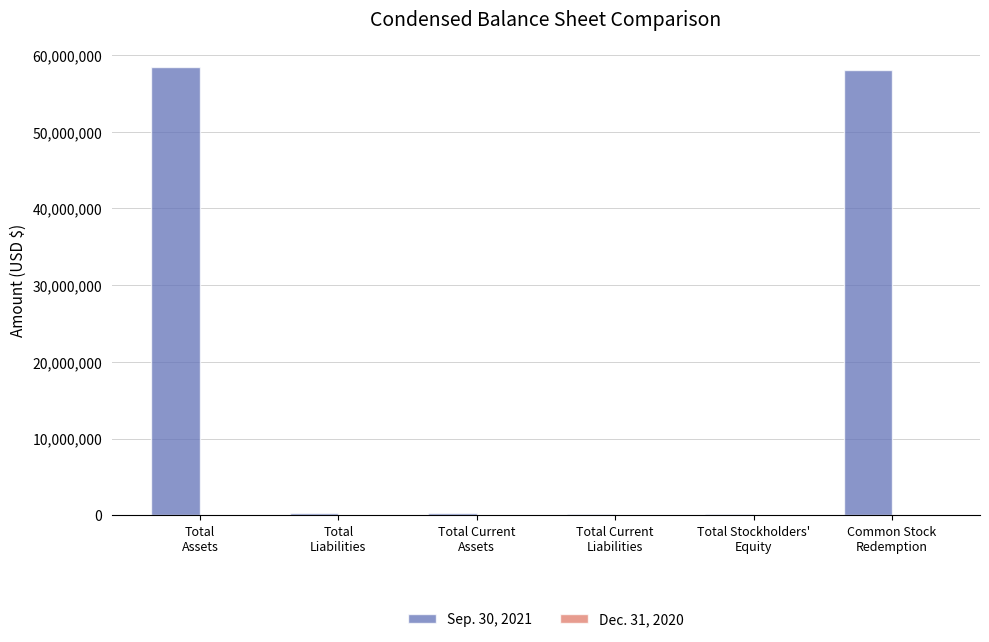

Rank the categories by Sep. 30, 2021 value from lowest to highest.

Total Stockholders'
Equity, Total Current
Liabilities, Total
Liabilities, Total Current
Assets, Common Stock
Redemption, Total
Assets